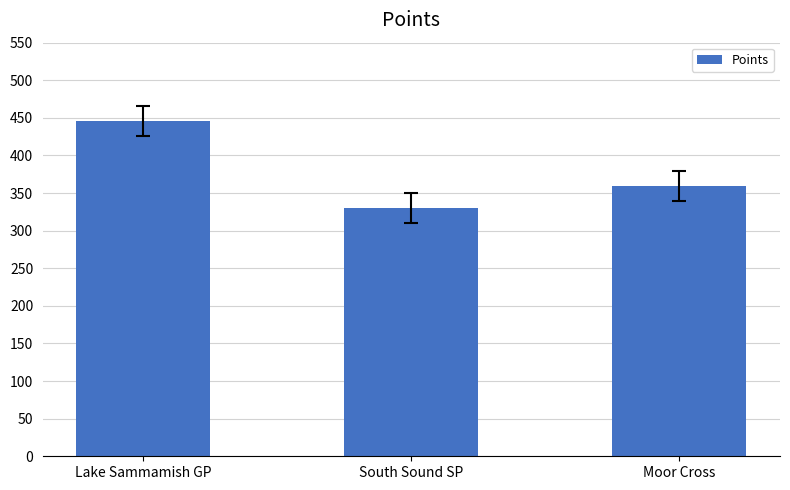

What position from the left is Moor Cross?

3